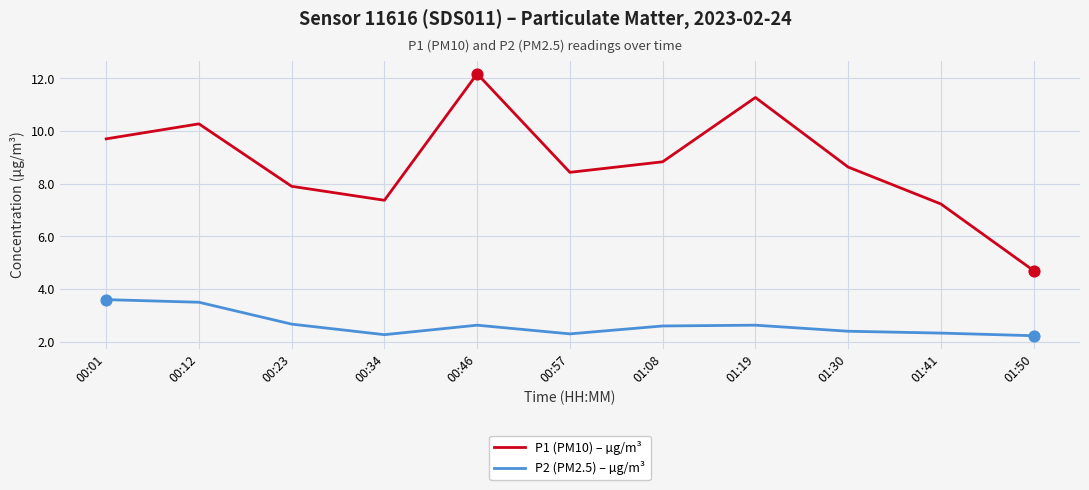

Which series has the largest range (max minus min)?

P1 (PM10) – µg/m³